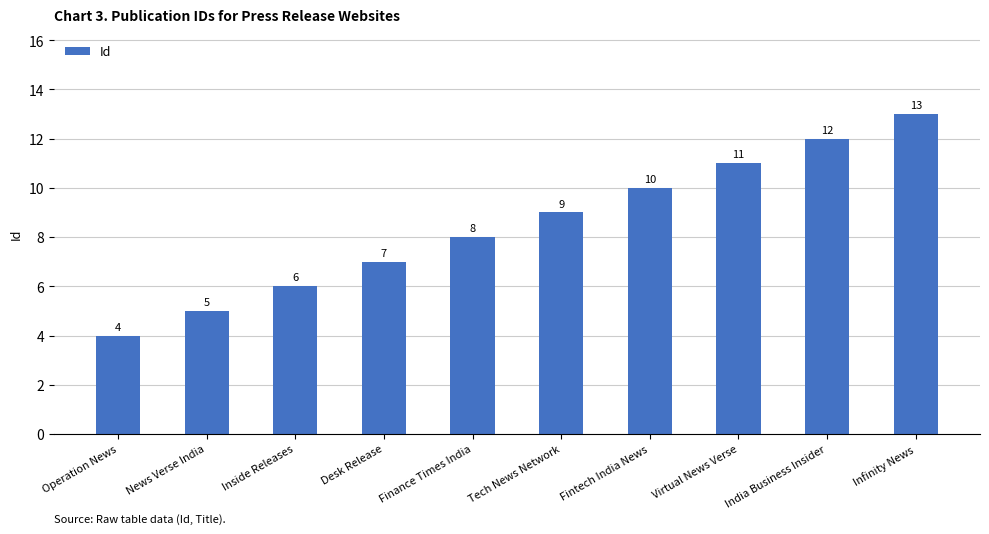

What is the sum of all values?

85